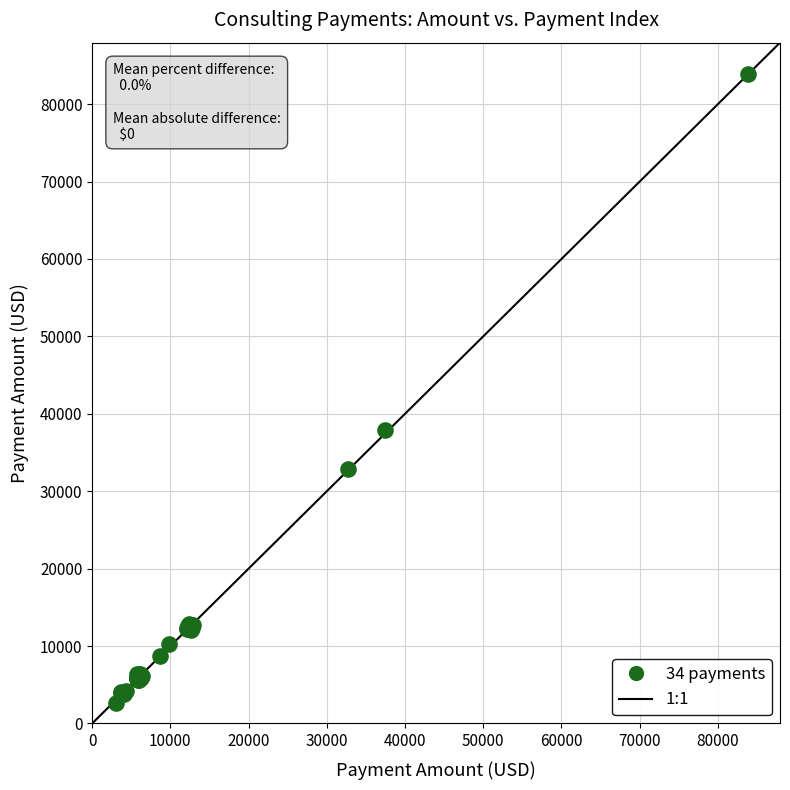

What Y value in the scatter plot is closest to 43253?

37872.5